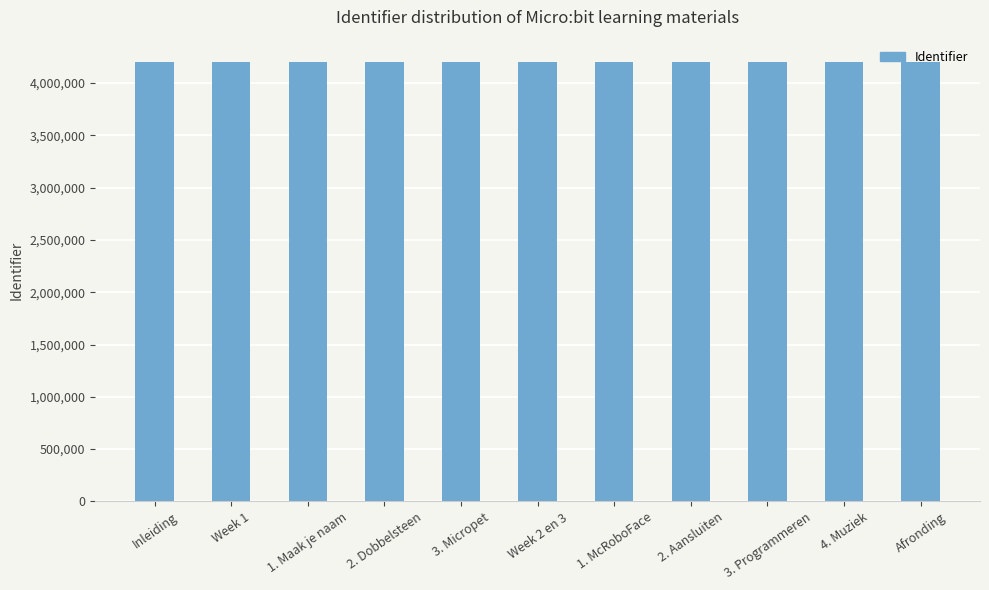

What is the value of the 2nd bar from the left?

4205375